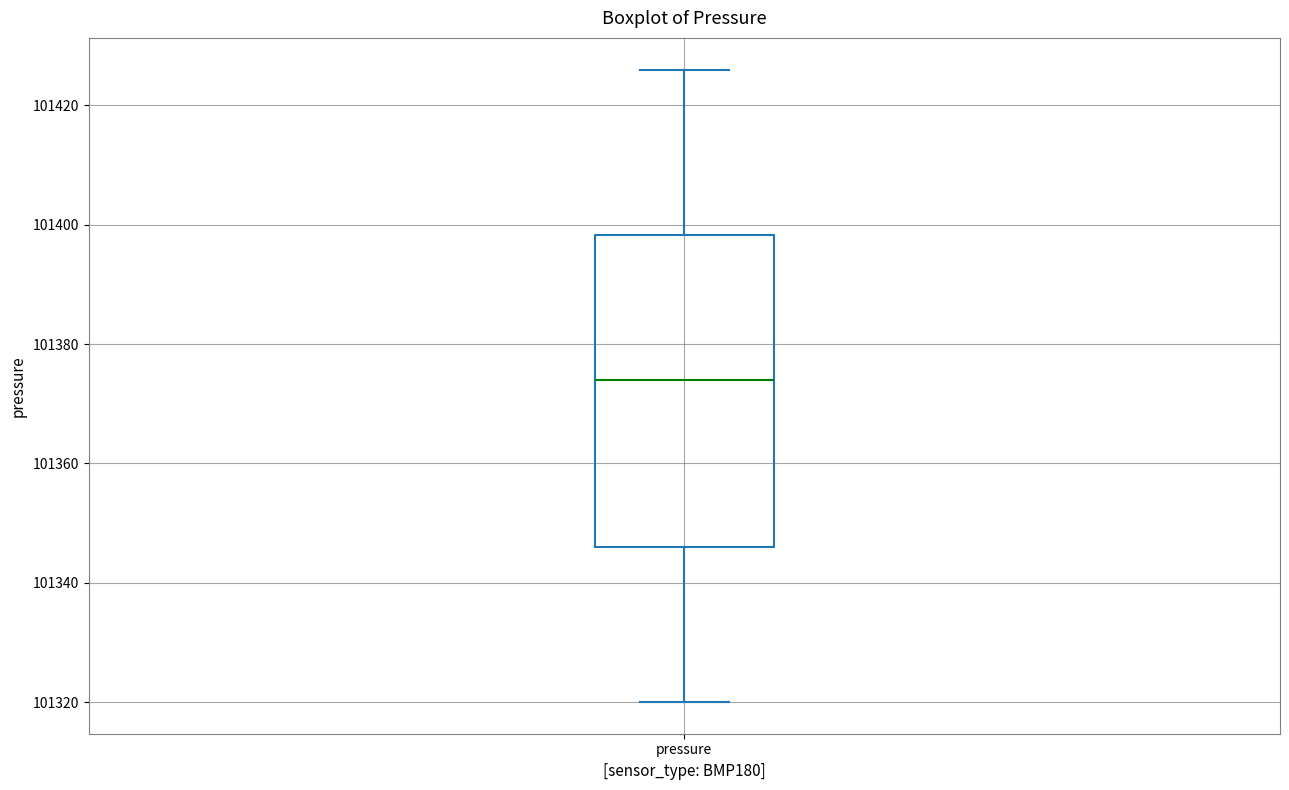

Transcribe this box plot: give where the median line is, the range the box spans, and where the two whiskers end, as read against the y-axis. The values are not printed on the chart, so give them approximately, as read against the axis.

median 101374, box 101346 to 101398, whiskers 101320 to 101426